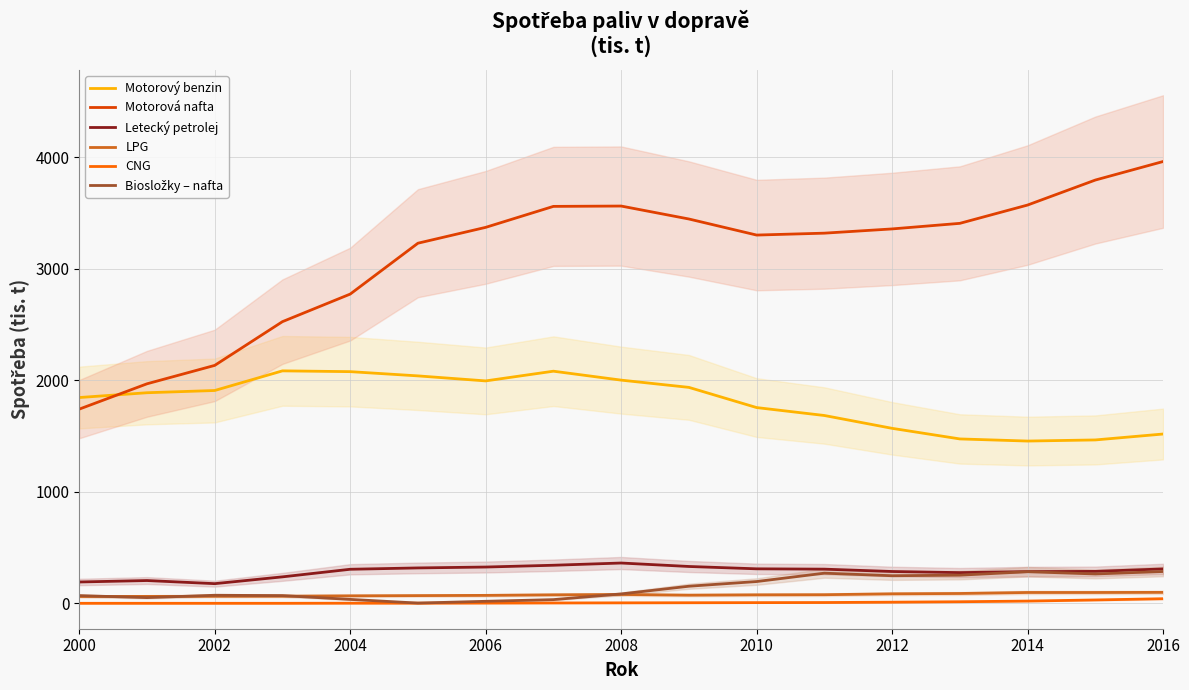

How many lines are shown in the chart?

6